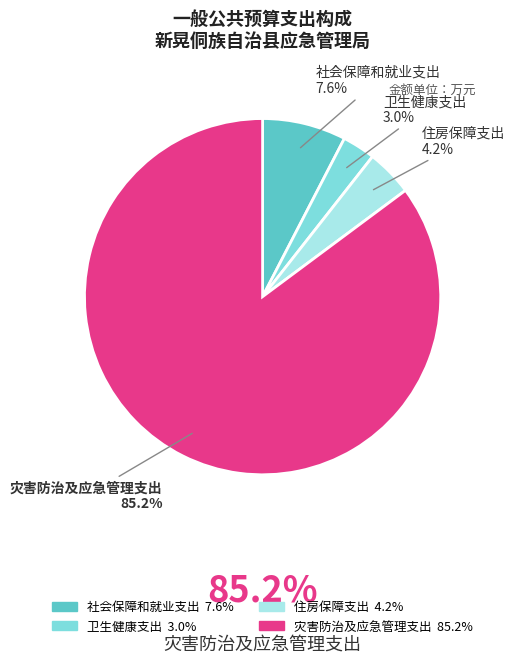

Which category has the biggest portion of the pie?

灾害防治及应急管理支出